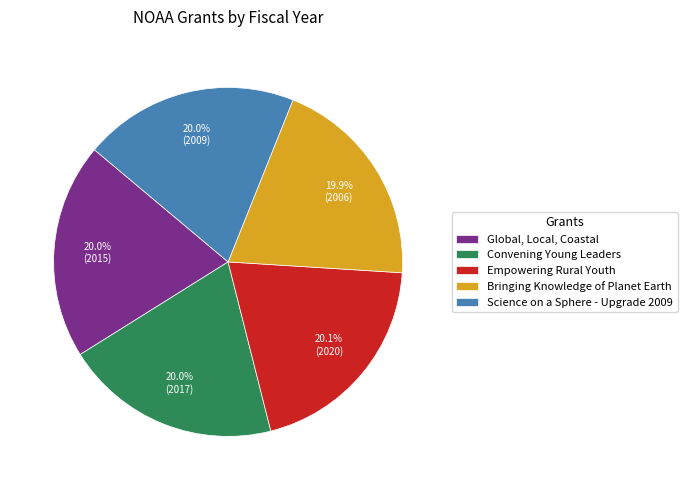

Is the sum of Global, Local, Coastal and Empowering Rural Youth greater than half?

No